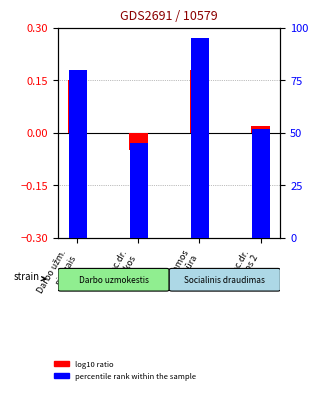

Reading left to right, list all the values displayed in this chart.

log10 ratio: 0.1	-0.1	0.2	0.0
percentile rank within the sample: 80.0	45.0	95.0	52.0